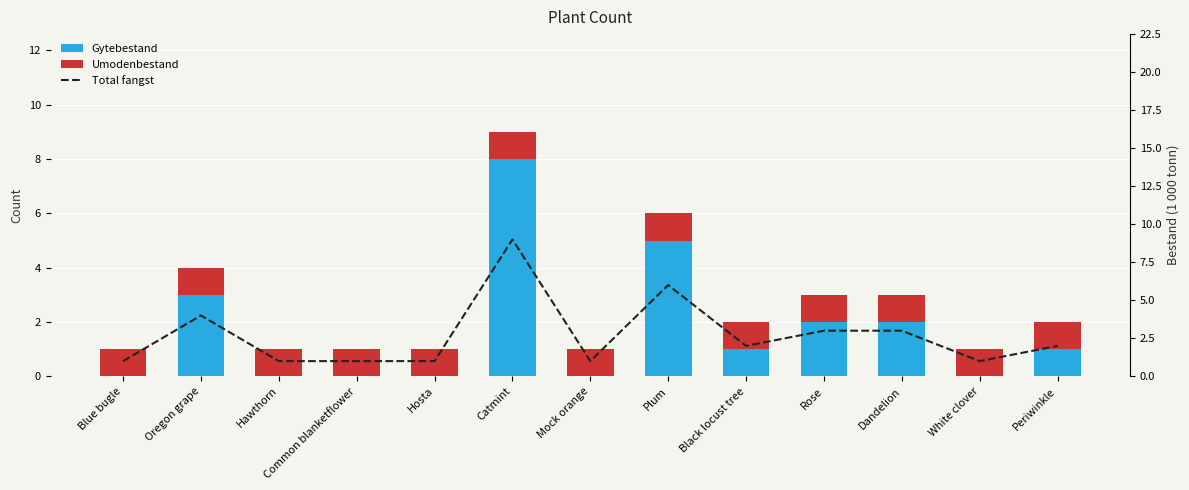

Reading left to right, transcribe all the data shown in this chart.

Gytebestand: Blue bugle=0	Oregon grape=3	Hawthorn=0	Common blanketflower=0	Hosta=0	Catmint=8	Mock orange=0	Plum=5	Black locust tree=1	Rose=2	Dandelion=2	White clover=0	Periwinkle=1
Umodenbestand: Blue bugle=1	Oregon grape=1	Hawthorn=1	Common blanketflower=1	Hosta=1	Catmint=1	Mock orange=1	Plum=1	Black locust tree=1	Rose=1	Dandelion=1	White clover=1	Periwinkle=1
Total fangst: Blue bugle=1	Oregon grape=4	Hawthorn=1	Common blanketflower=1	Hosta=1	Catmint=9	Mock orange=1	Plum=6	Black locust tree=2	Rose=3	Dandelion=3	White clover=1	Periwinkle=2